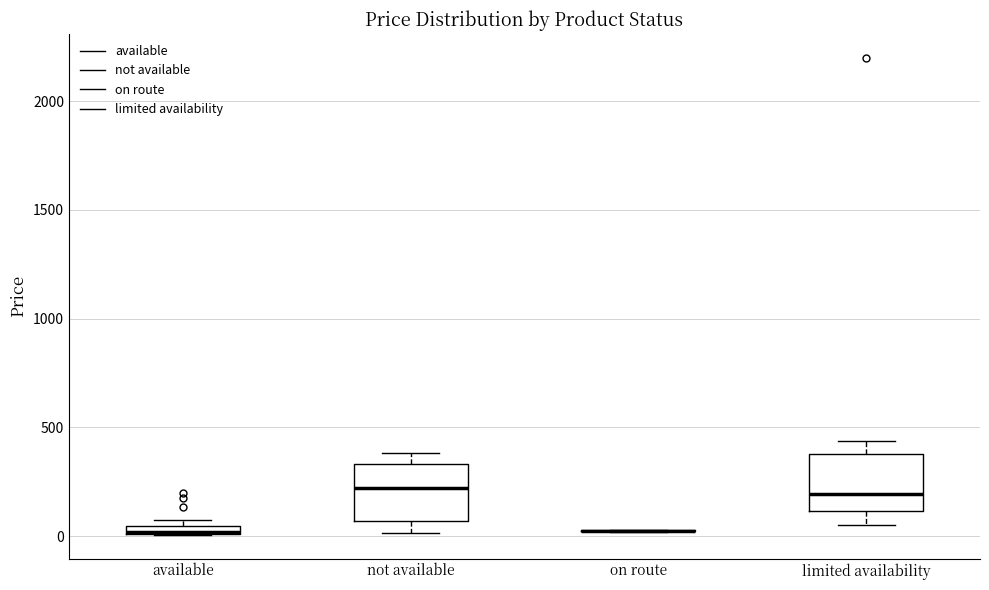

Where is the lower edge of the box for available on the y-axis? The values are not printed on the chart, so give them approximately, as read against the axis.

0